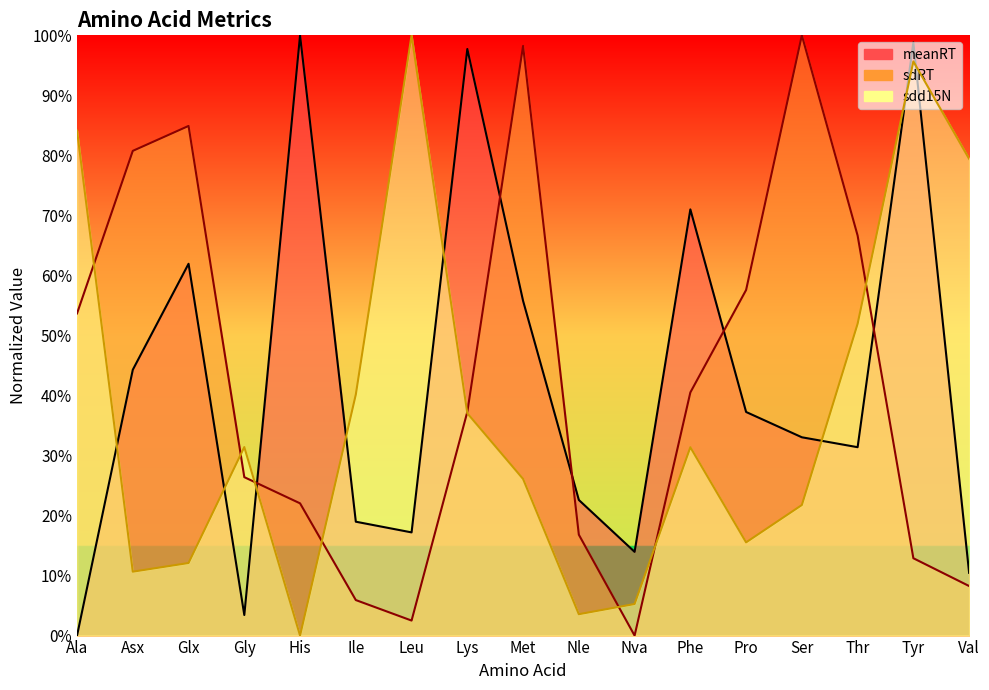

What is the label of the 9th point from the left?

Met